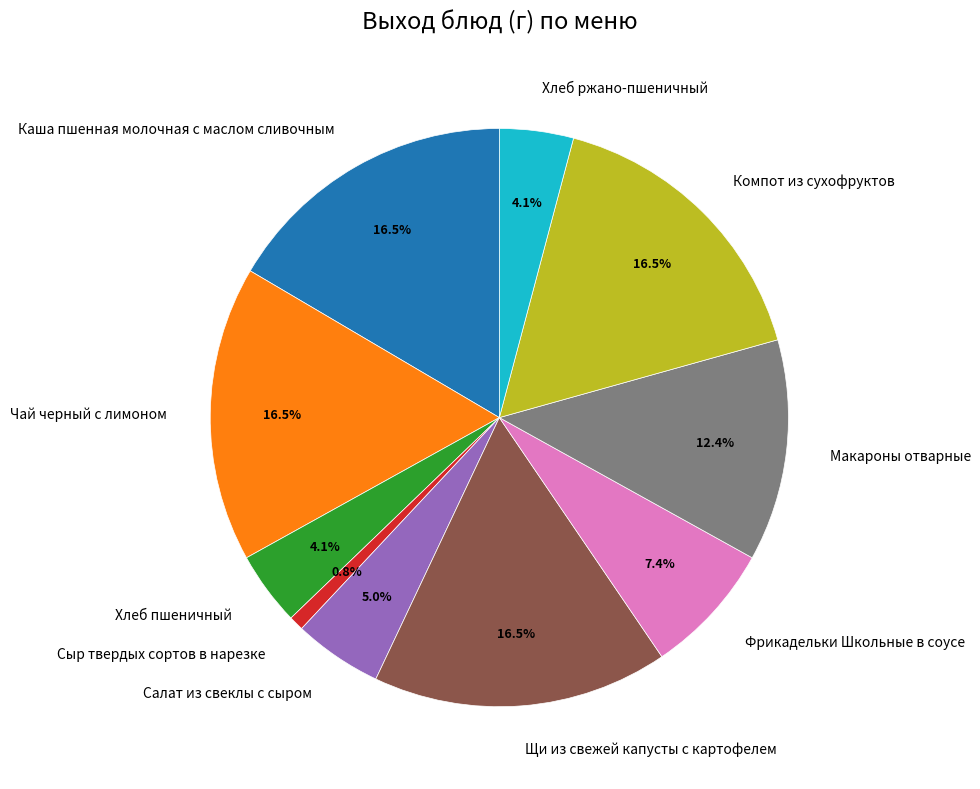

Do Хлеб ржано-пшеничный and Салат из свеклы с сыром together represent more than half of the pie?

No